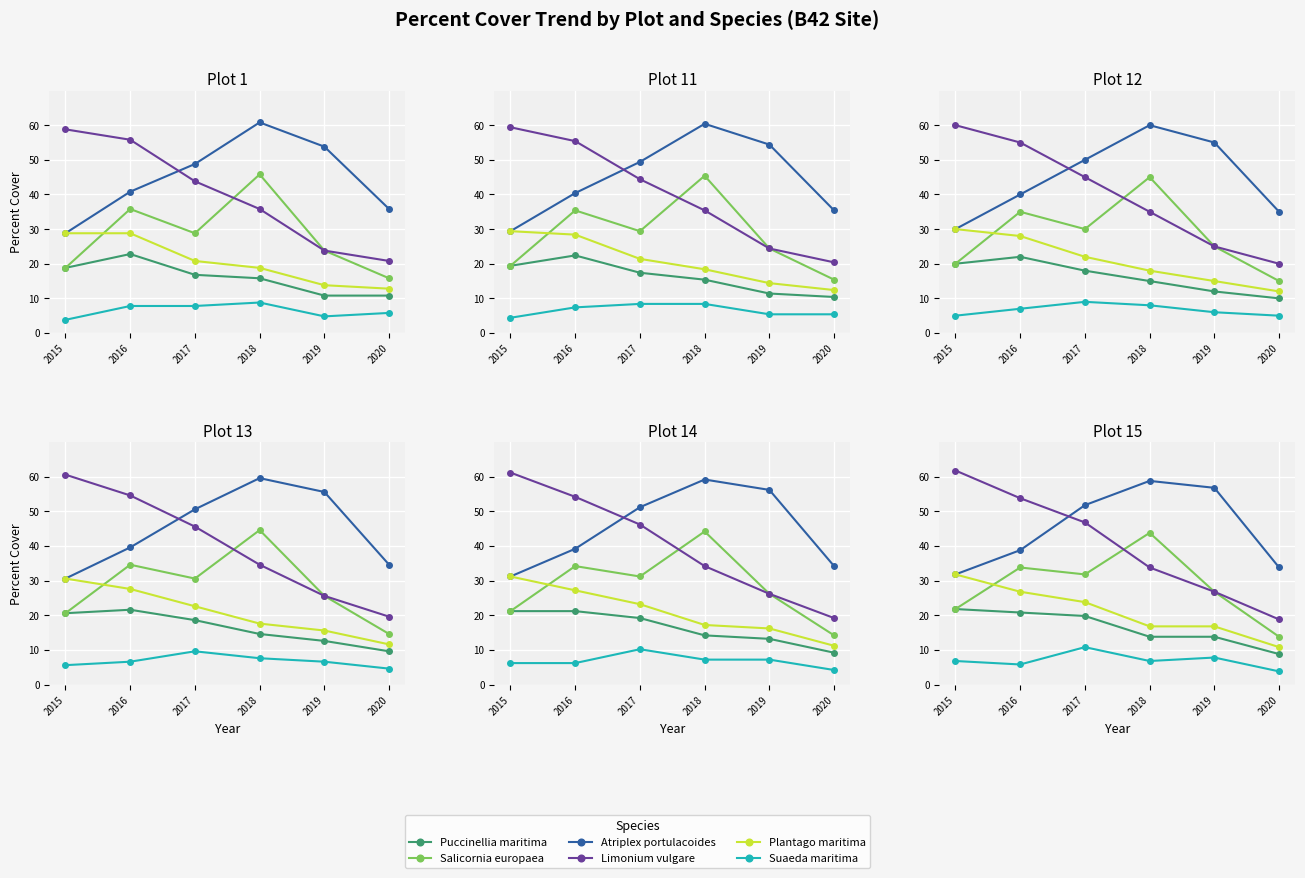

In Atriplex portulacoides, how many points are higher than both neighbors (excluding endpoints)?

1